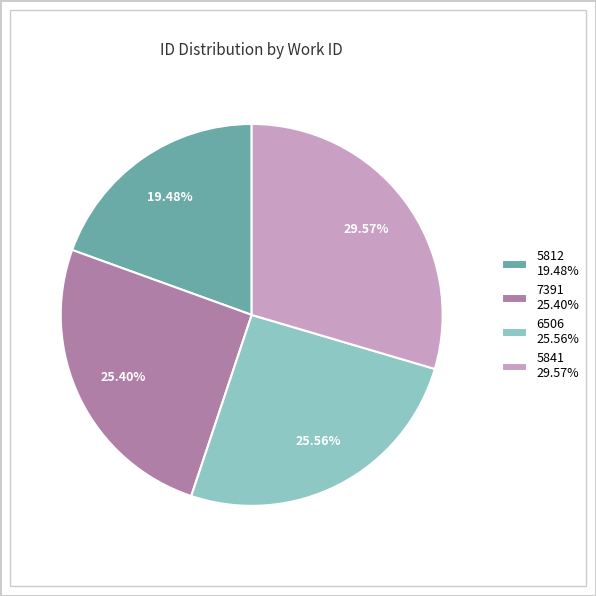

To the nearest percent, what is the difference between the 5812 and 6506 slice percentages?

6%